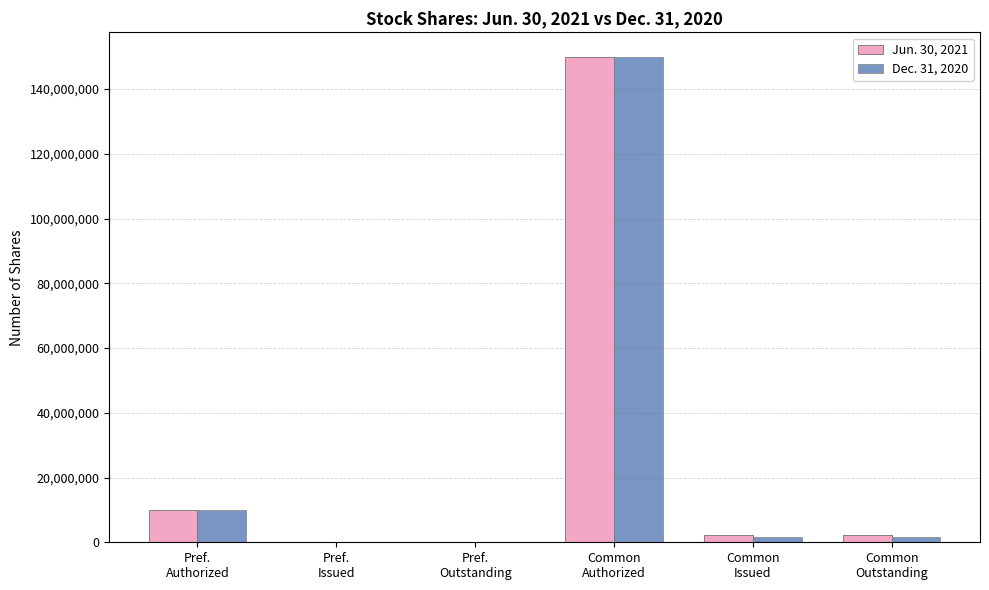

What is the sum of the Jun. 30, 2021 values at Common
Authorized and Common
Outstanding?

152317772